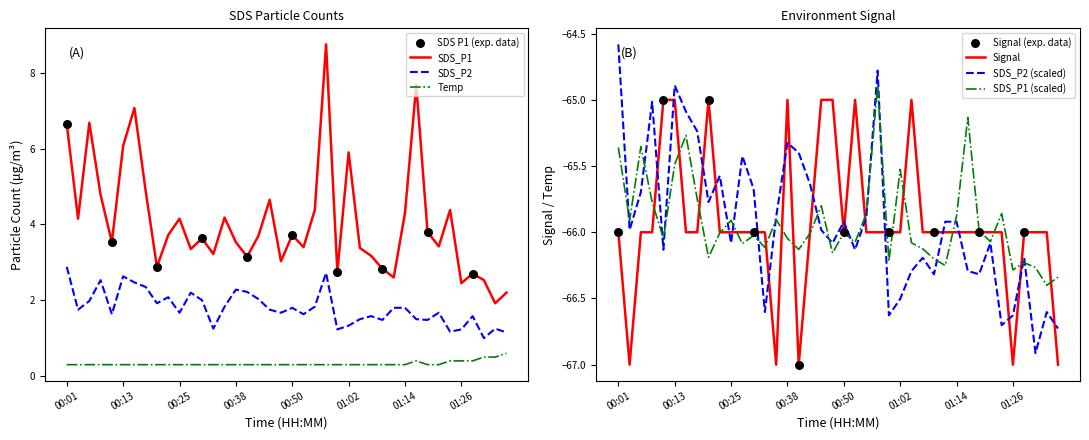

At which category is the sum across all series the highest?

00:57